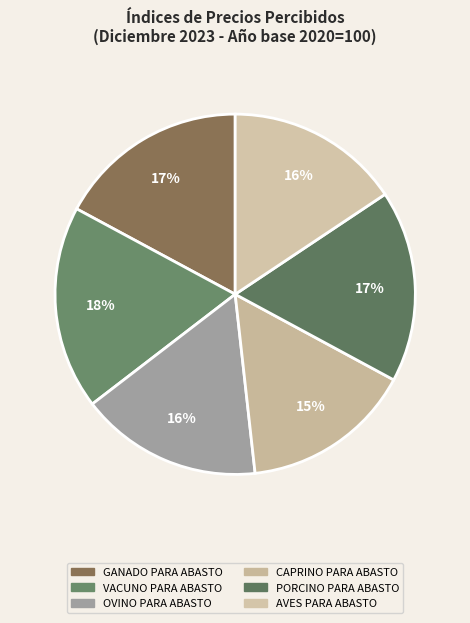

Which category has the biggest portion of the pie?

VACUNO PARA ABASTO